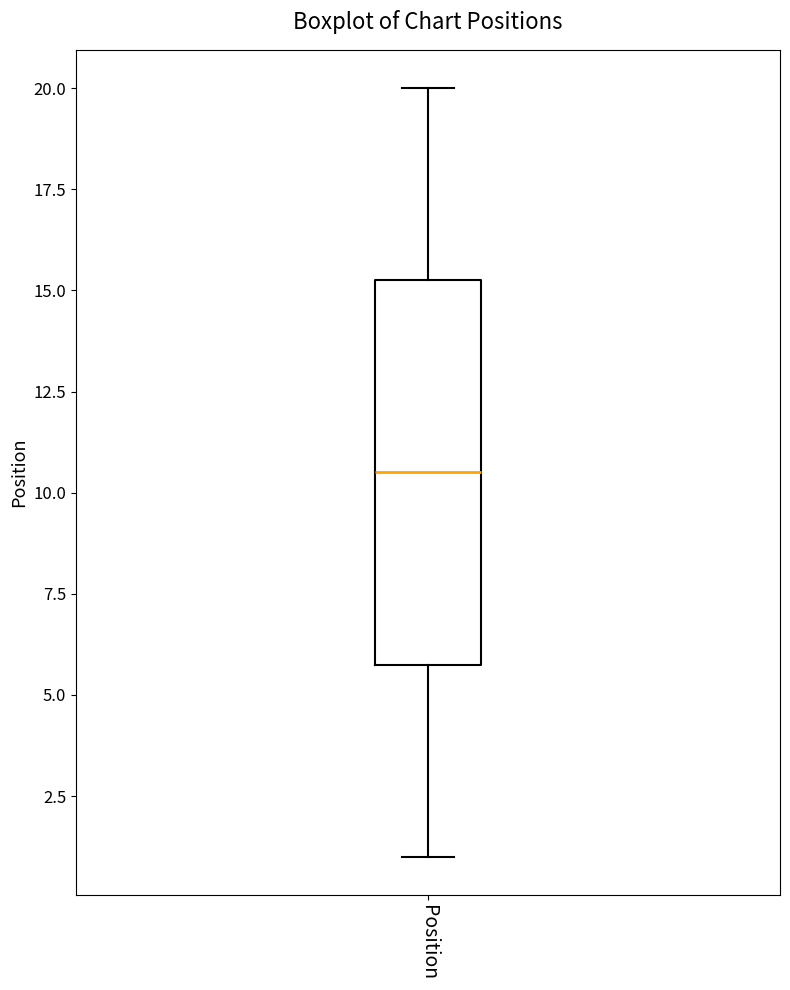

Where does the upper whisker of the box for Position end on the y-axis? The values are not printed on the chart, so give them approximately, as read against the axis.

20.0